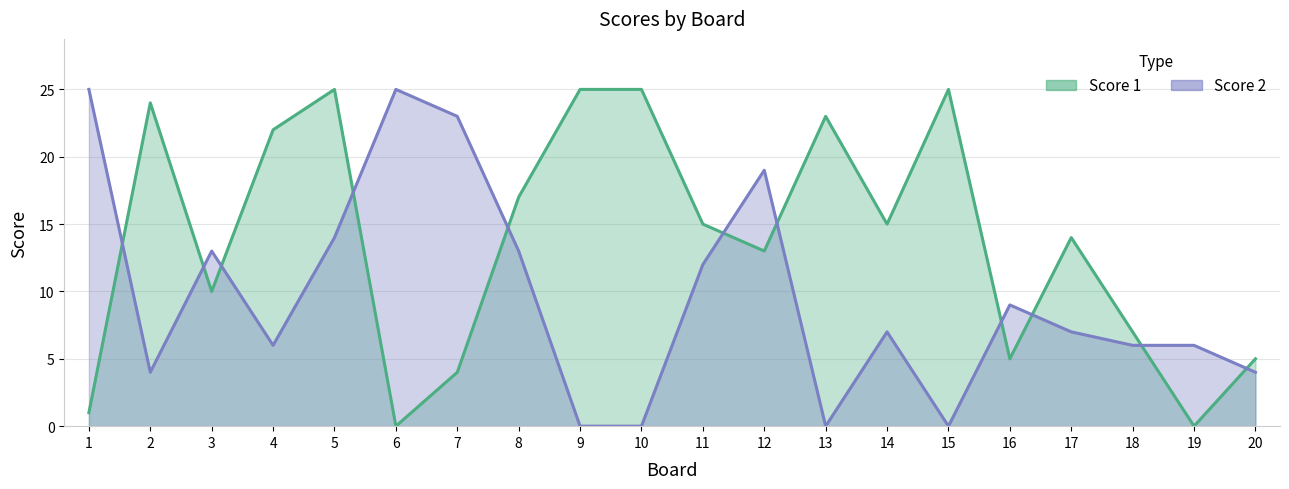

Between which two adjacent categories do Score 1 and Score 2 first intersect?

1 and 2